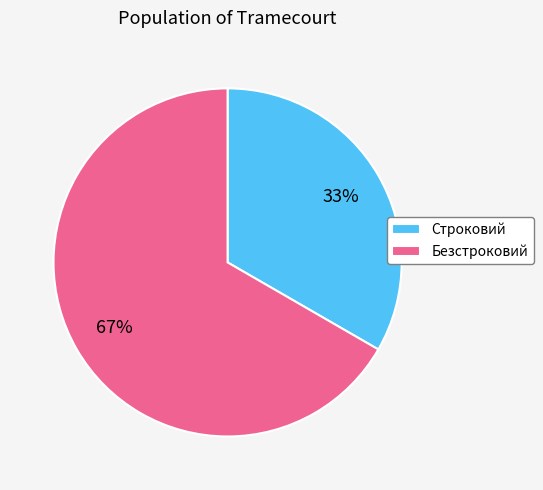

True or false: Строковий accounts for 33% of the total.

True